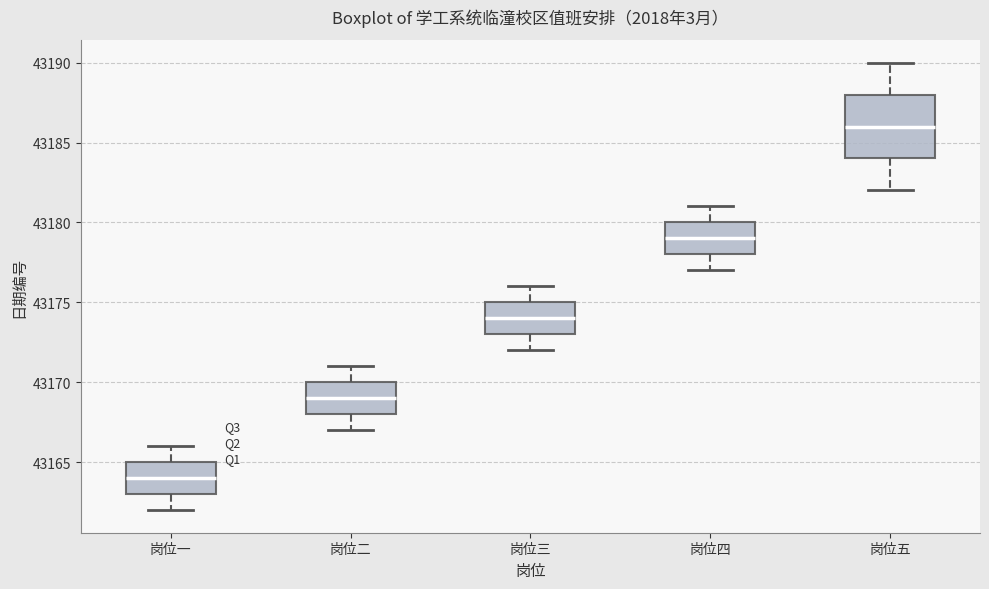

Reading left to right, read every box against the y-axis: the position of its median line, the range the box covers, and the ends of its whiskers. The values are not printed on the chart, so give them approximately, as read against the axis.

岗位一: median 43164, box 43163 to 43165, whiskers 43162 to 43166
岗位二: median 43169, box 43168 to 43170, whiskers 43167 to 43171
岗位三: median 43174, box 43173 to 43175, whiskers 43172 to 43176
岗位四: median 43179, box 43178 to 43180, whiskers 43177 to 43181
岗位五: median 43186, box 43184 to 43188, whiskers 43182 to 43190